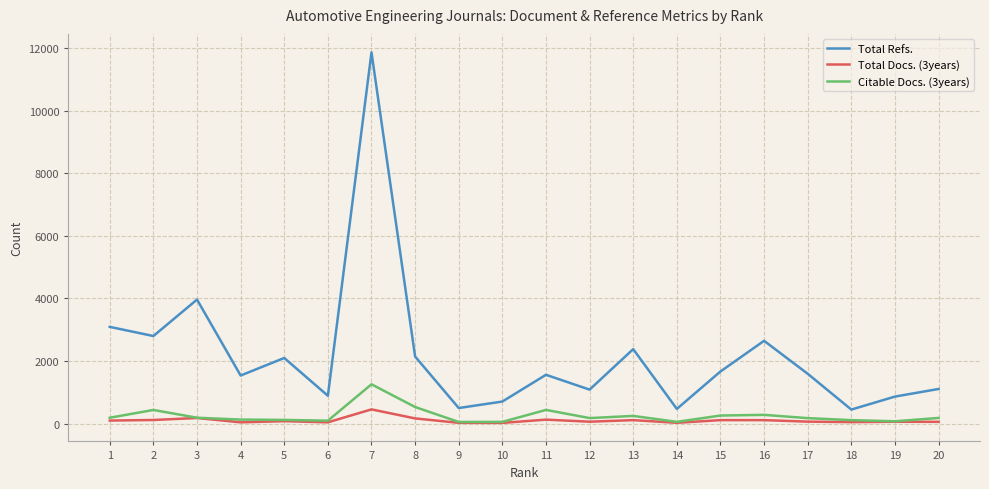

Between 1 and 7, which series saw the biggest shift?

Total Refs.